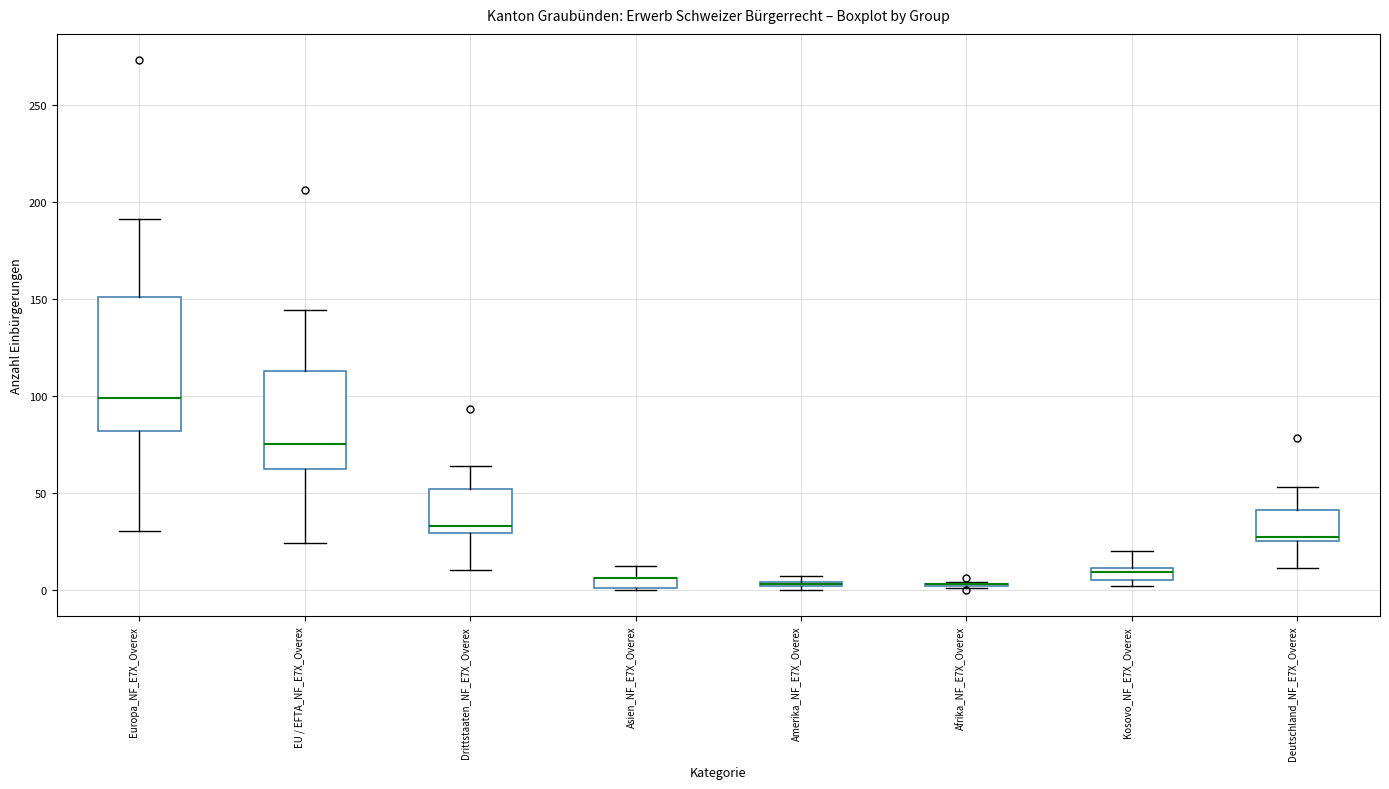

Where does the upper whisker of the box for Europa_NF_E7X_Overex end on the y-axis? The values are not printed on the chart, so give them approximately, as read against the axis.

190